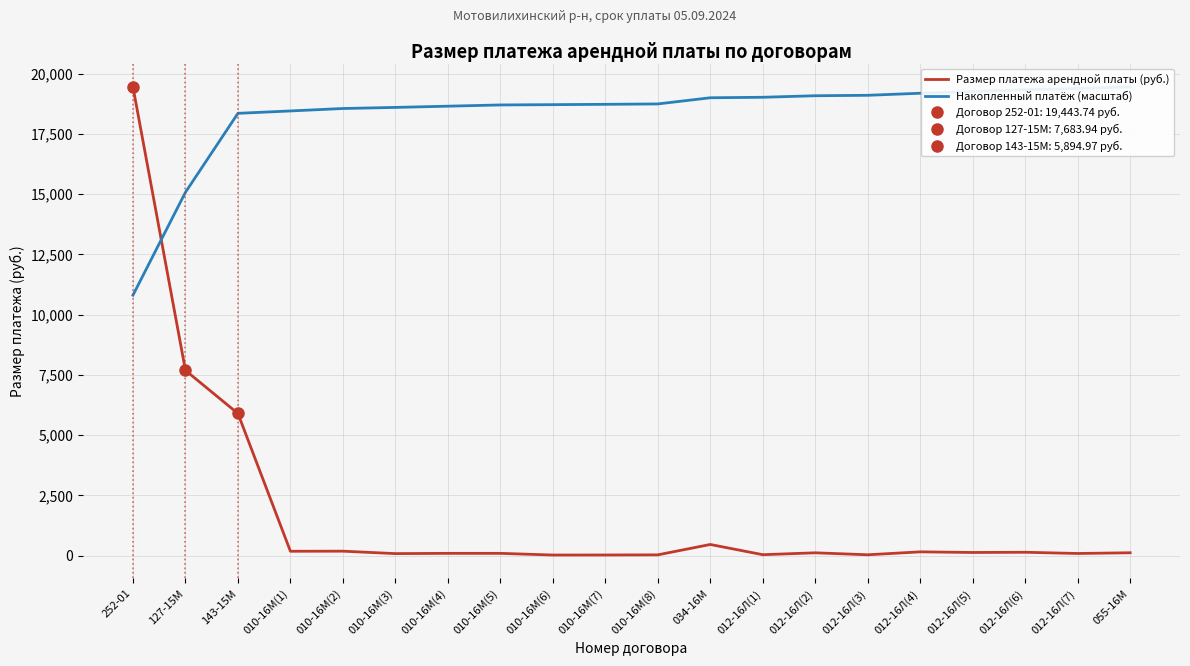

How many data points in Накопленный платёж (масштаб) are less than 18739?

10